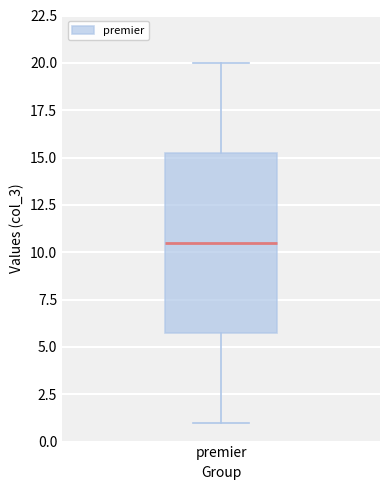

Read this box plot against the y-axis: the position of the median line, the range covered by the box, and the ends of both whiskers. The values are not printed on the chart, so give them approximately, as read against the axis.

median 10.5, box 6.0 to 15.5, whiskers 1.0 to 20.0